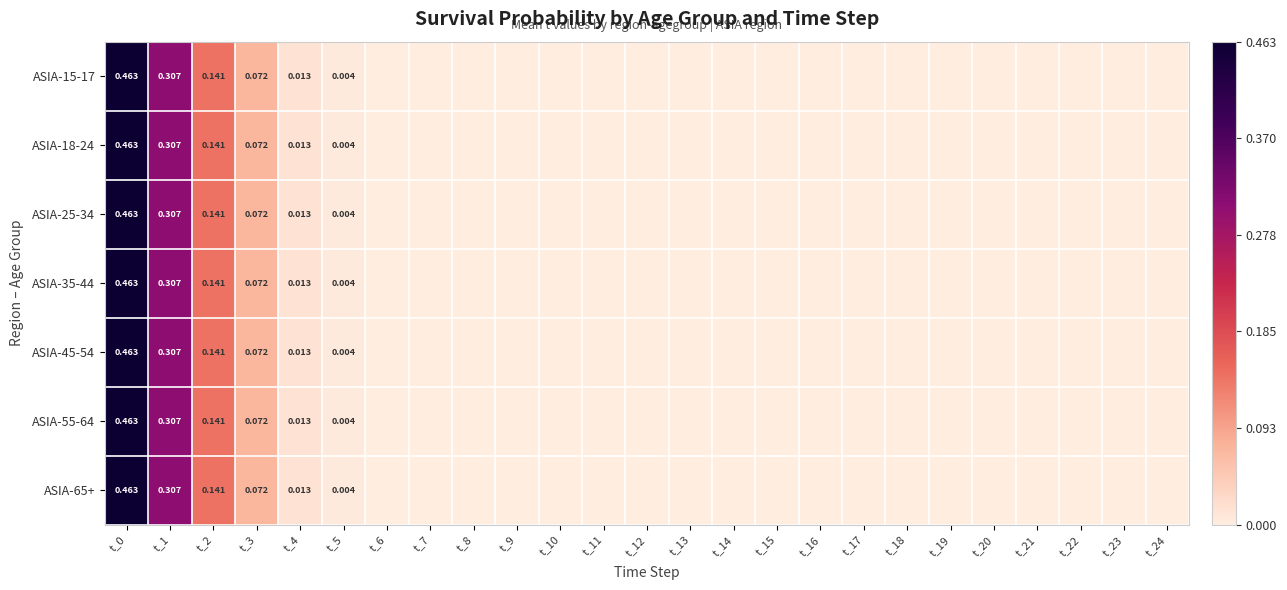

Rank the series by their maximum value, from highest to lowest.

ASIA-15-17, ASIA-18-24, ASIA-25-34, ASIA-35-44, ASIA-45-54, ASIA-55-64, ASIA-65+